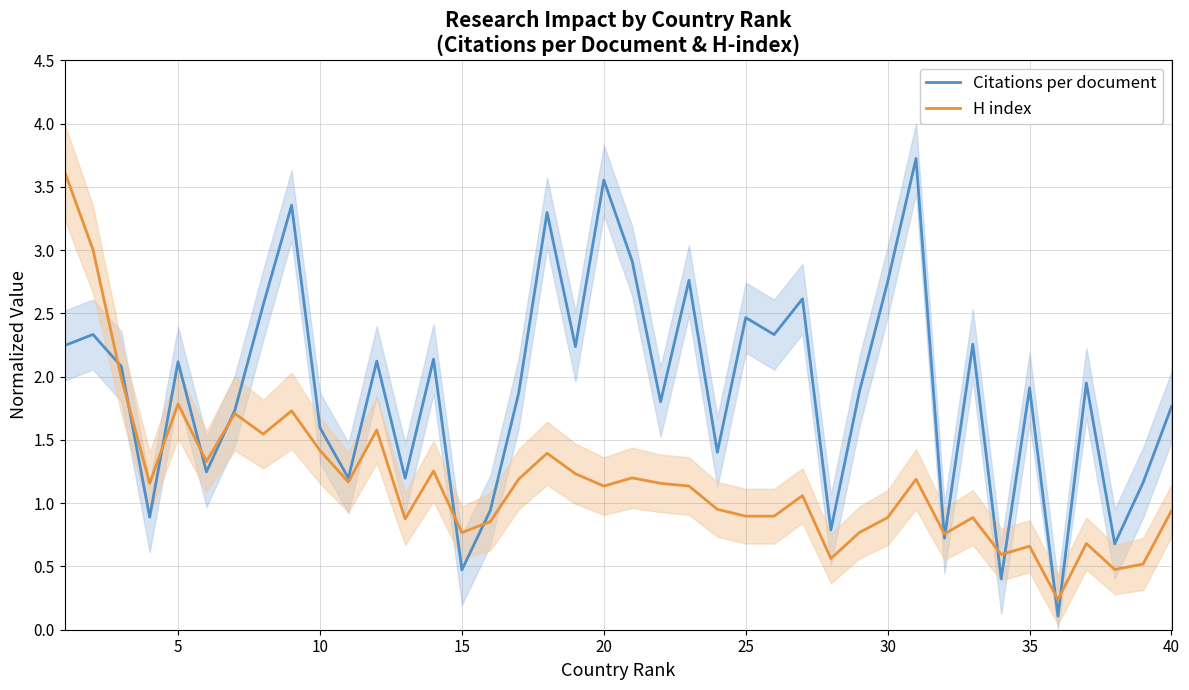

At how many categories does at least one series exceed 2?

19